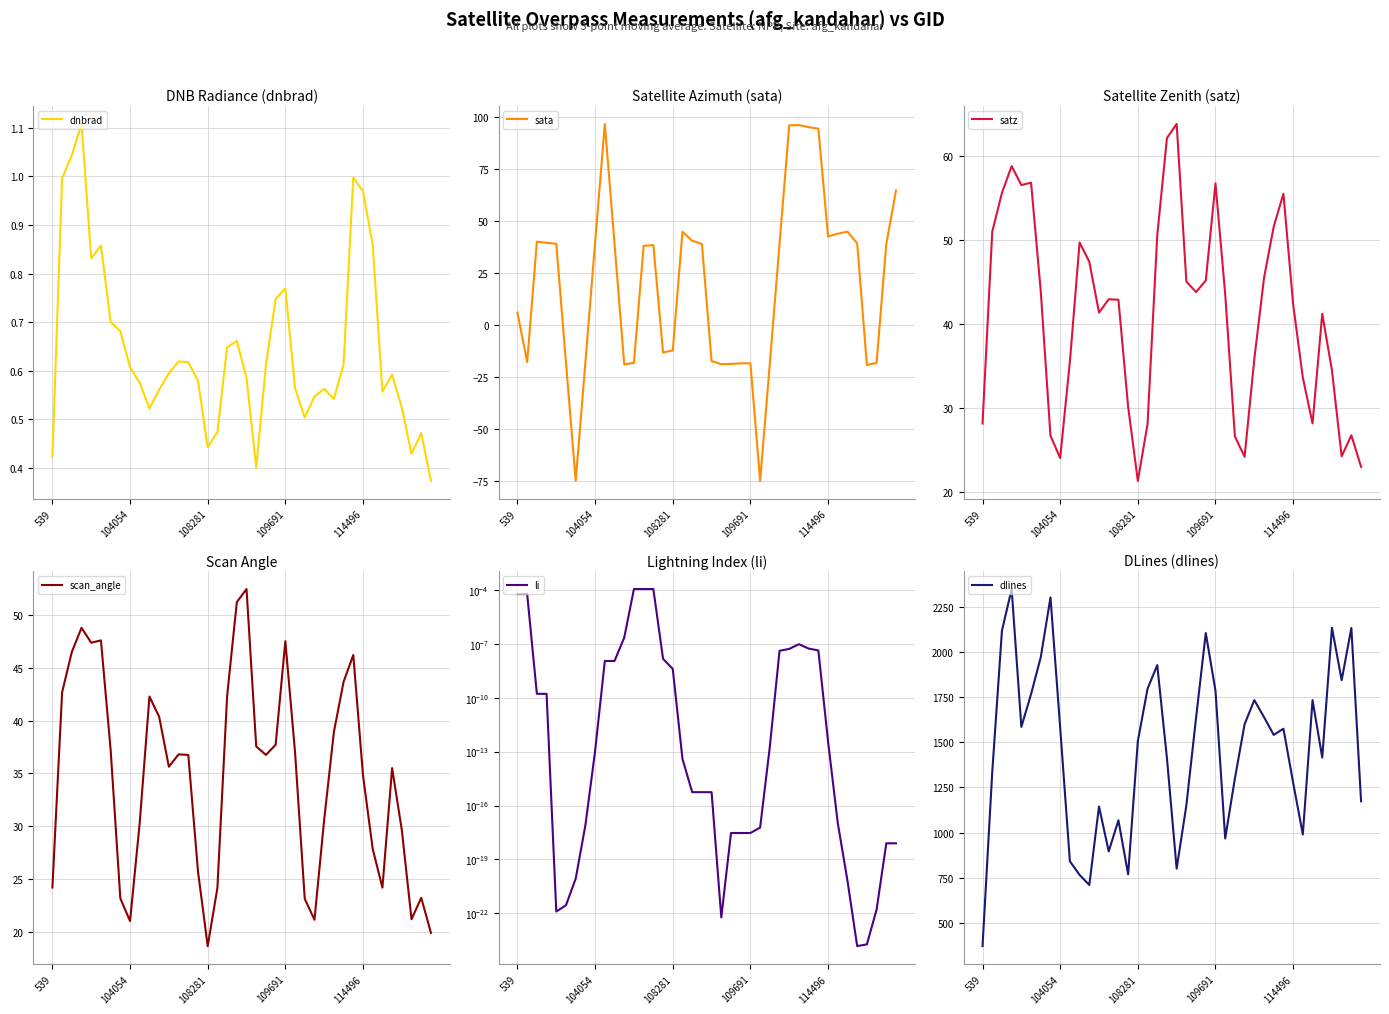

Which category has the lowest value in the satz series?

108281